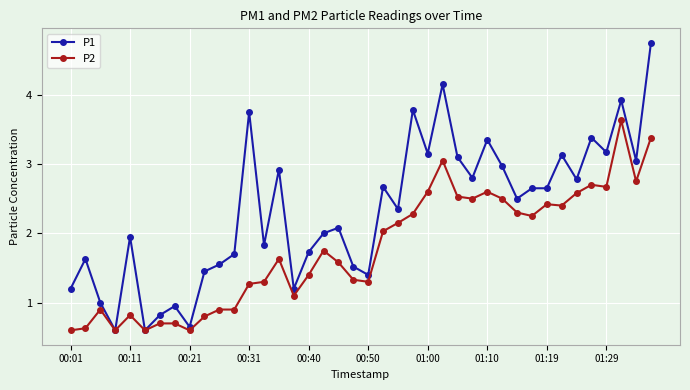

True or false: P1 has more than 0 interior local peaks.

True